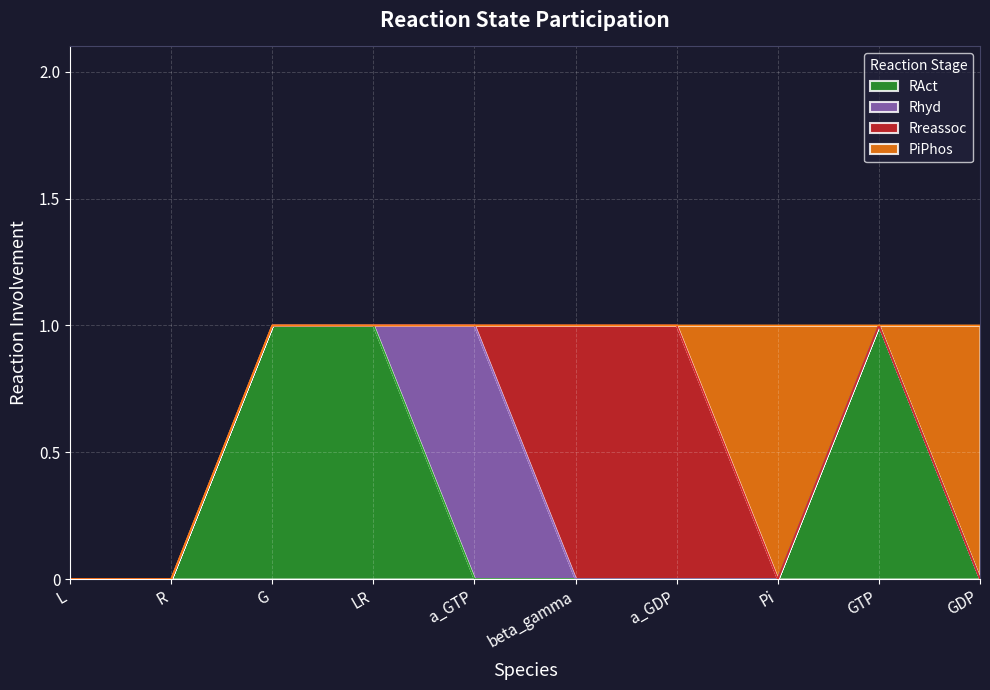

Rank the categories by Rhyd value from highest to lowest.

a_GTP, L, R, G, LR, beta_gamma, a_GDP, Pi, GTP, GDP